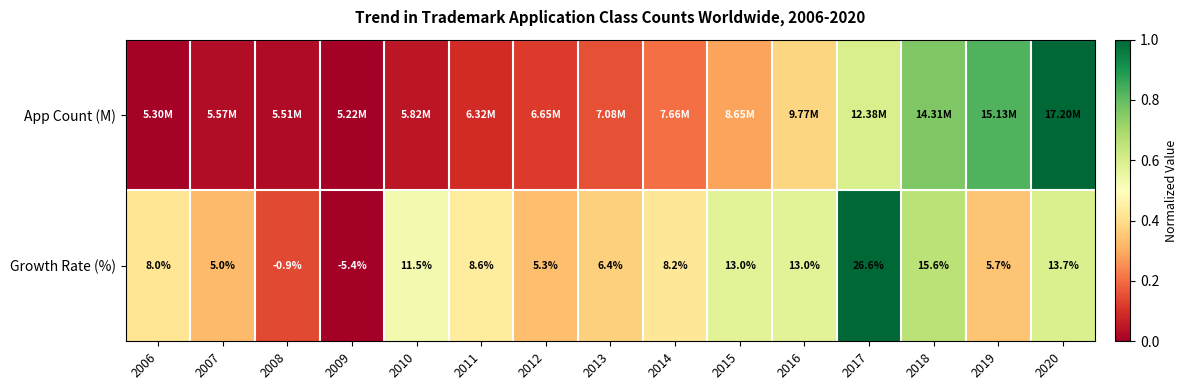

How many values in the Growth Rate (%) series are below 8?

6